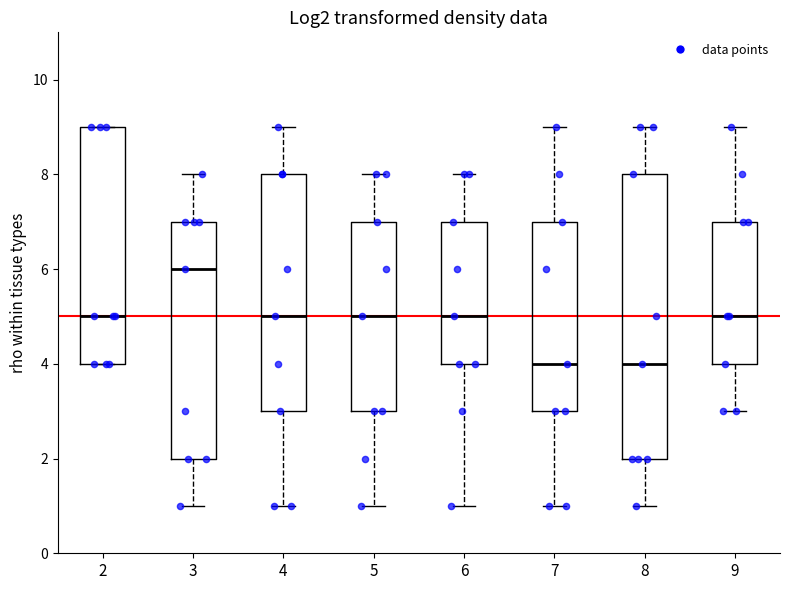

Reading left to right, transcribe this box plot: for each box, give where its median line is, the range the box spans, and where its two whiskers end, as read against the y-axis. The values are not printed on the chart, so give them approximately, as read against the axis.

2: median 5, box 4 to 9, whiskers 4 to 9
3: median 6, box 2 to 7, whiskers 1 to 8
4: median 5, box 3 to 8, whiskers 1 to 9
5: median 5, box 3 to 7, whiskers 1 to 8
6: median 5, box 4 to 7, whiskers 1 to 8
7: median 4, box 3 to 7, whiskers 1 to 9
8: median 4, box 2 to 8, whiskers 1 to 9
9: median 5, box 4 to 7, whiskers 3 to 9